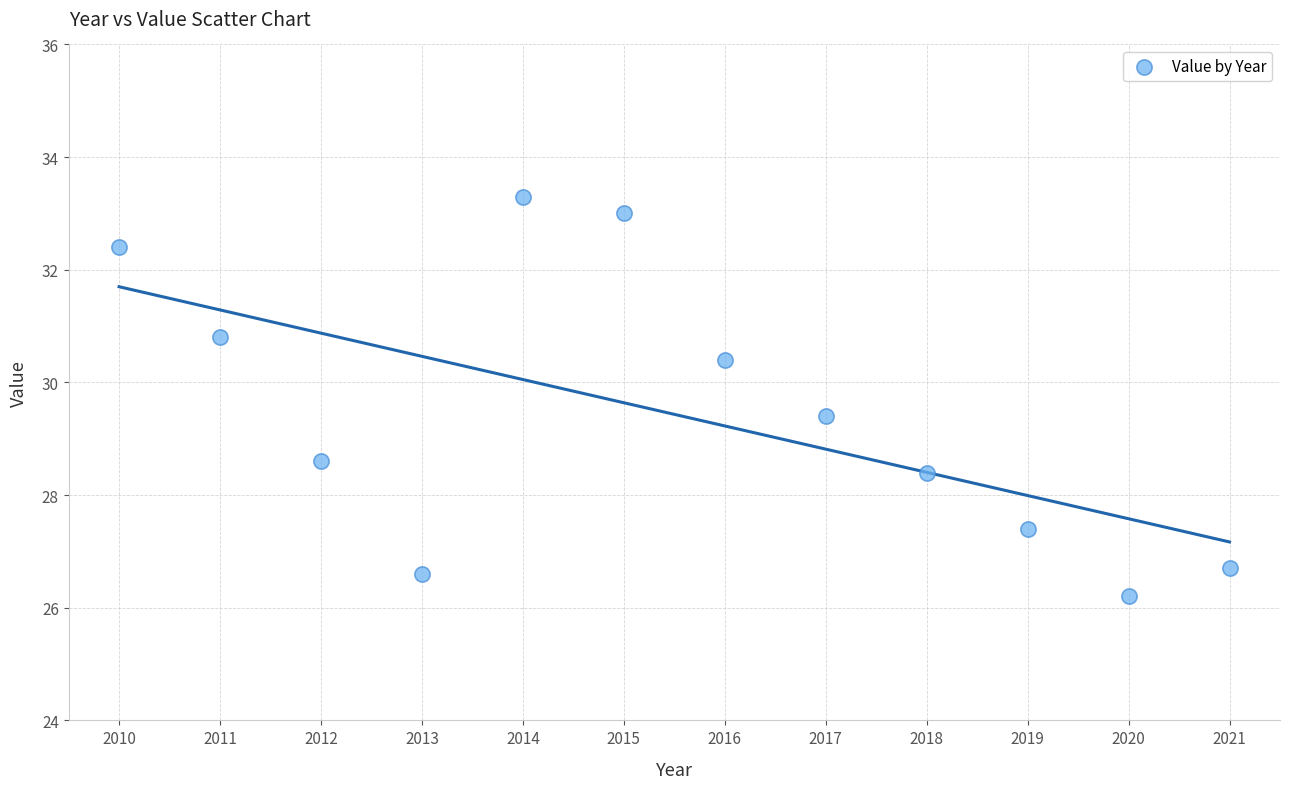

What is the average Y value?

29.4